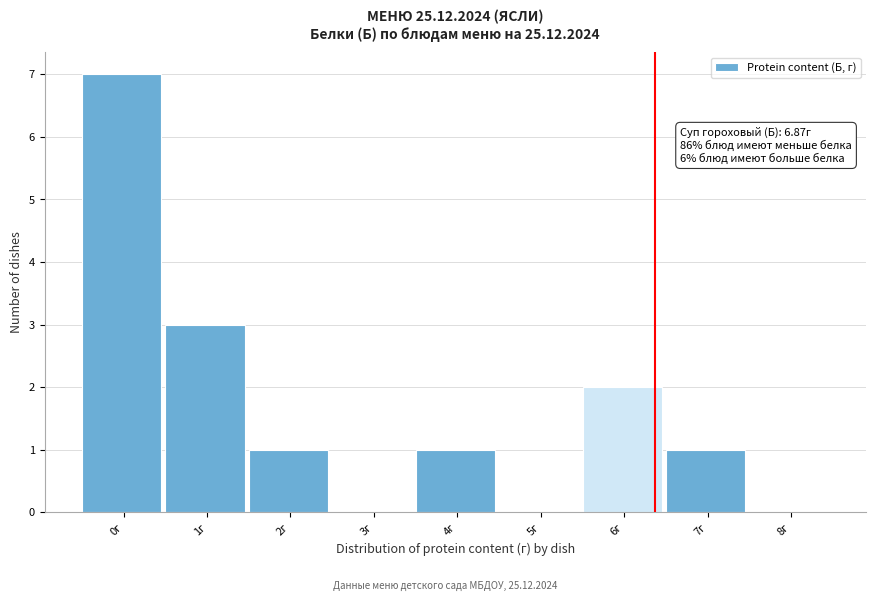

Reading left to right, list all the values displayed in this chart.

0г=7	1г=3	2г=1	3г=0	4г=1	5г=0	6г=2	7г=1	8г=0